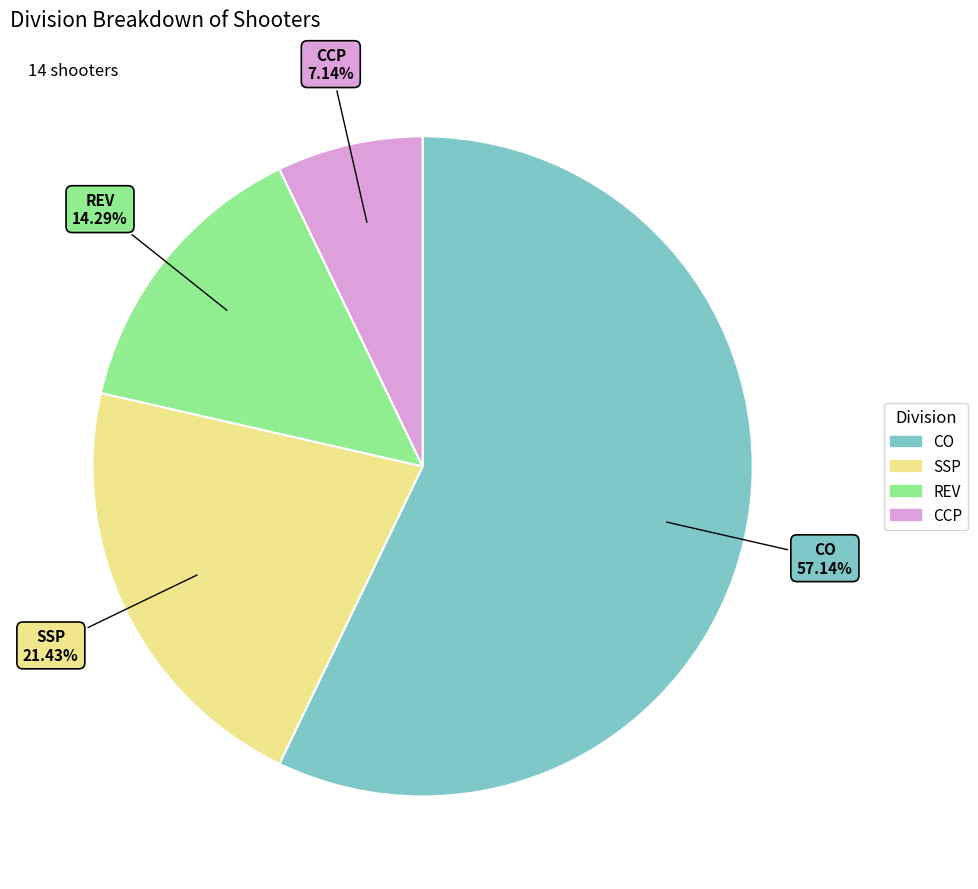

Which has a higher value, CCP or SSP?

SSP